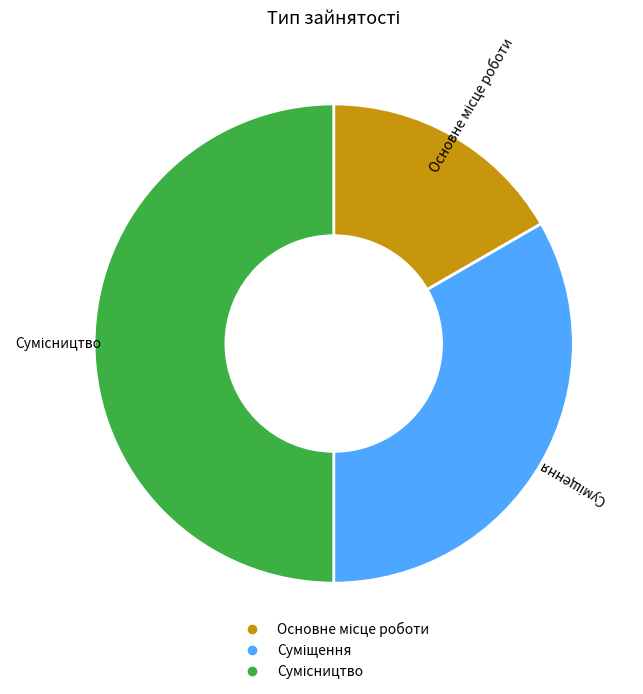

To the nearest percent, what is the average slice percentage?

33%